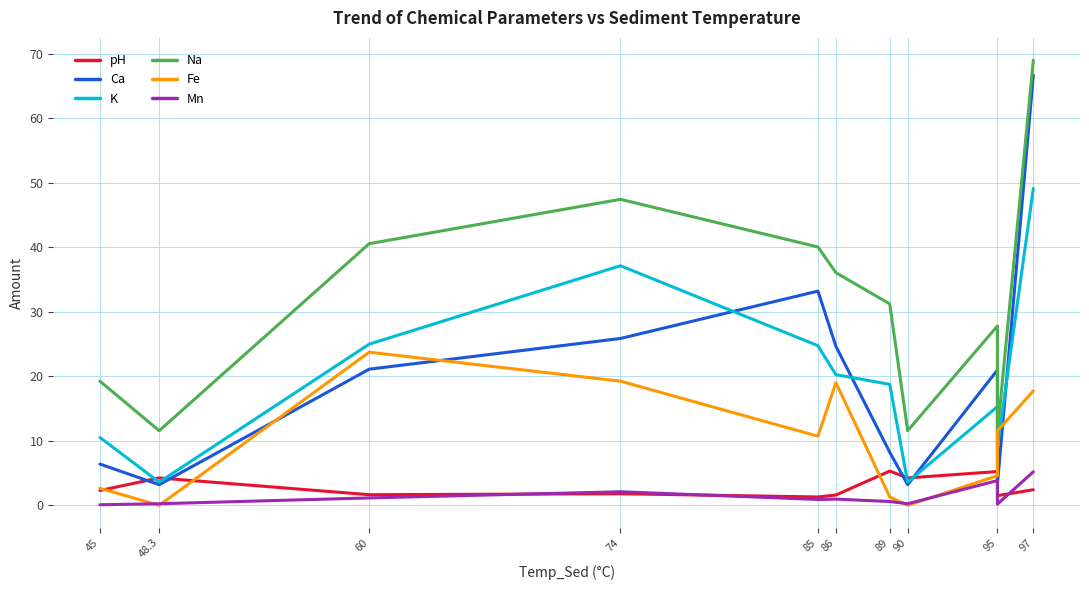

Rank the series by their maximum value, from lowest to highest.

Mn, pH, Fe, K, Ca, Na